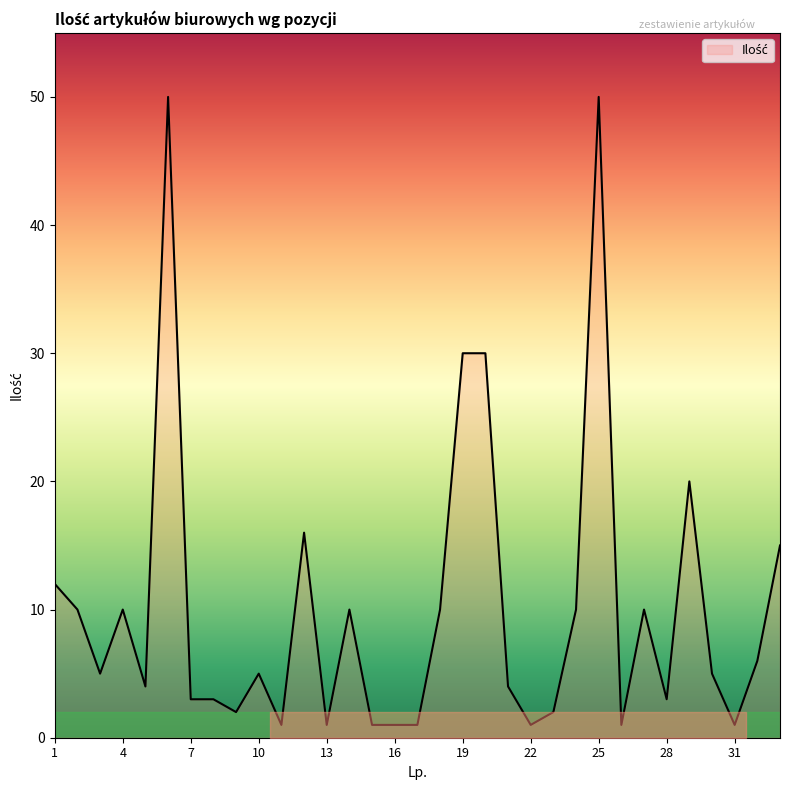

What is the difference between the second highest and second lowest values?

49